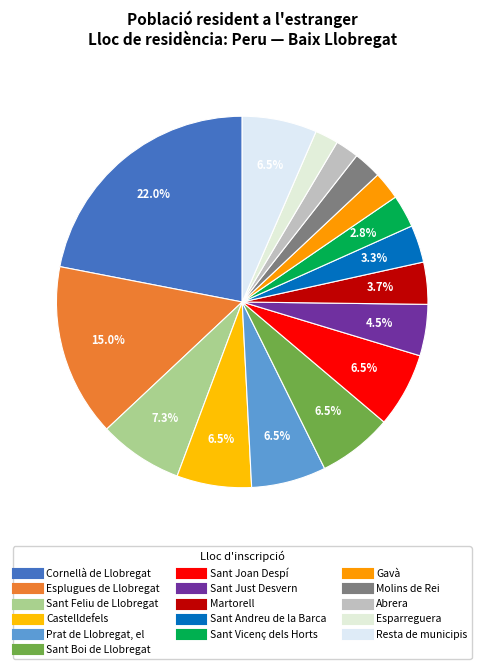

Does Abrera account for over 50% of the chart?

No